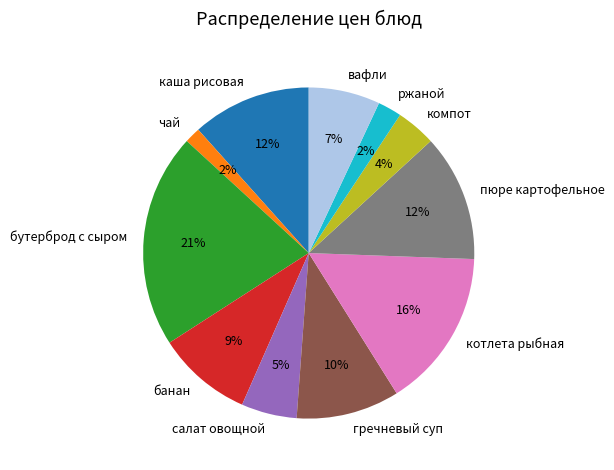

How many slices are in this pie chart?

11